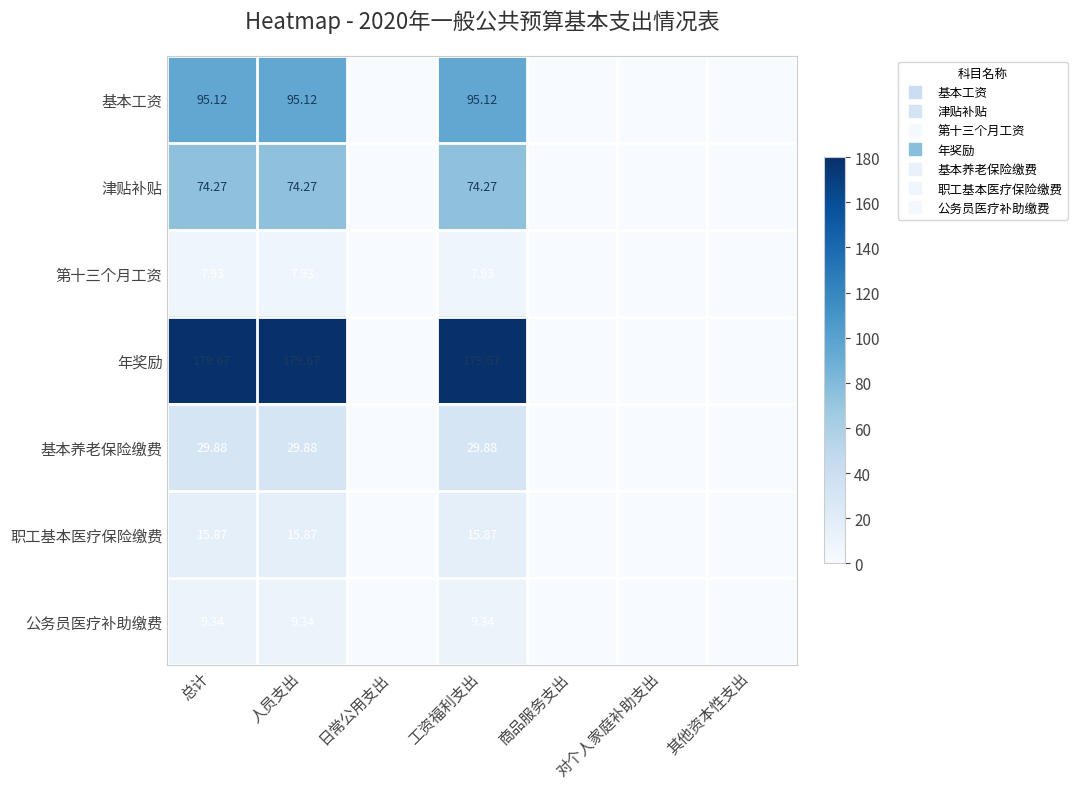

Which series changed the most between 总计 and 工资福利支出?

基本工资